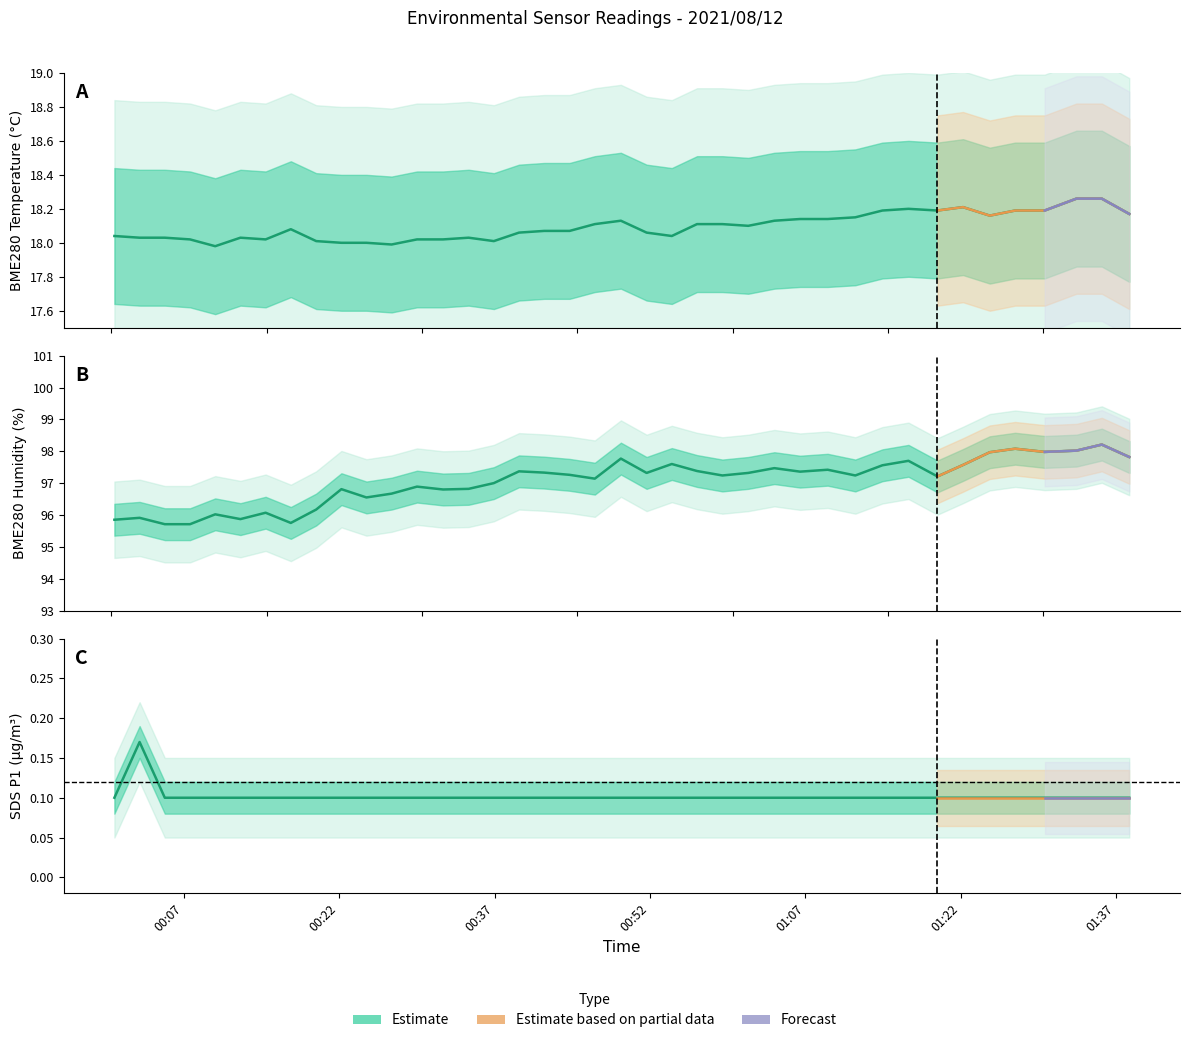

What position from the left is 2021/08/12 00:29:31?

13